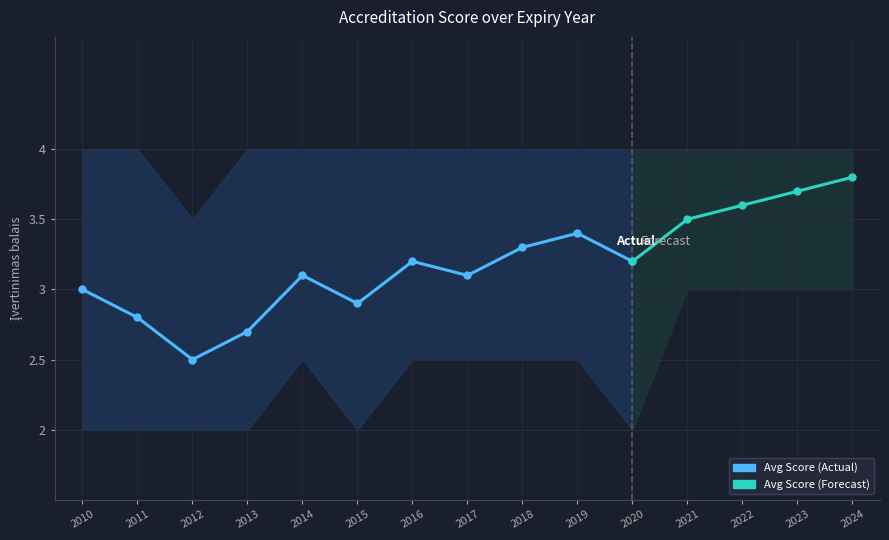

Reading left to right, transcribe all the data shown in this chart.

Avg Score: 2010=3.0	2011=2.8	2012=2.5	2013=2.7	2014=3.1	2015=2.9	2016=3.2	2017=3.1	2018=3.3	2019=3.4	2020=3.2	2021=3.5	2022=3.6	2023=3.7	2024=3.8
Score Lower: 2010=2.0	2011=2.0	2012=2.0	2013=2.0	2014=2.5	2015=2.0	2016=2.5	2017=2.5	2018=2.5	2019=2.5	2020=2.0	2021=3.0	2022=3.0	2023=3.0	2024=3.0
Score Upper: 2010=4.0	2011=4.0	2012=3.5	2013=4.0	2014=4.0	2015=4.0	2016=4.0	2017=4.0	2018=4.0	2019=4.0	2020=4.0	2021=4.0	2022=4.0	2023=4.0	2024=4.0